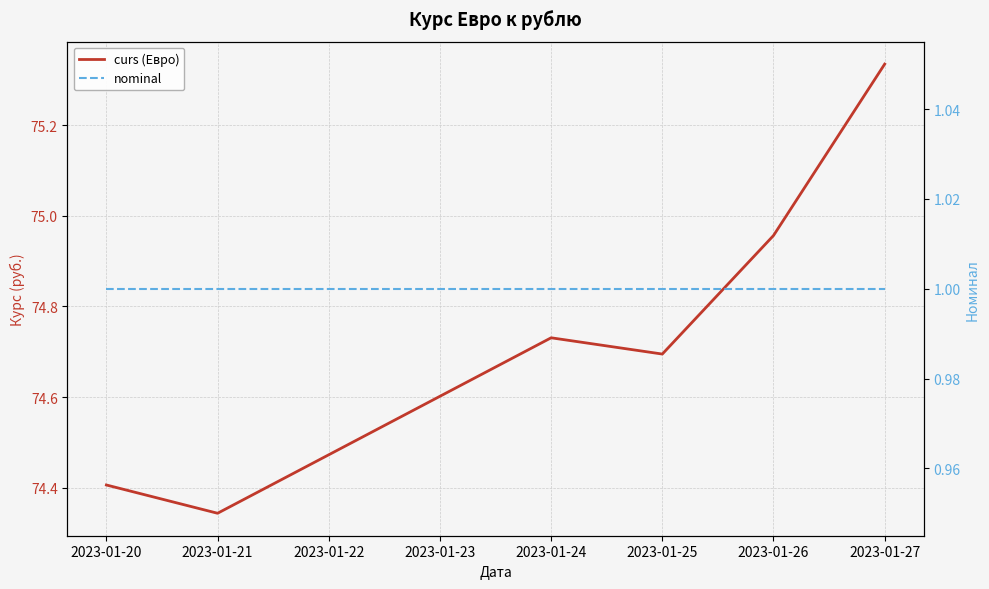

The nominal series shows 0.4 at 2023-01-20. True or false?

False